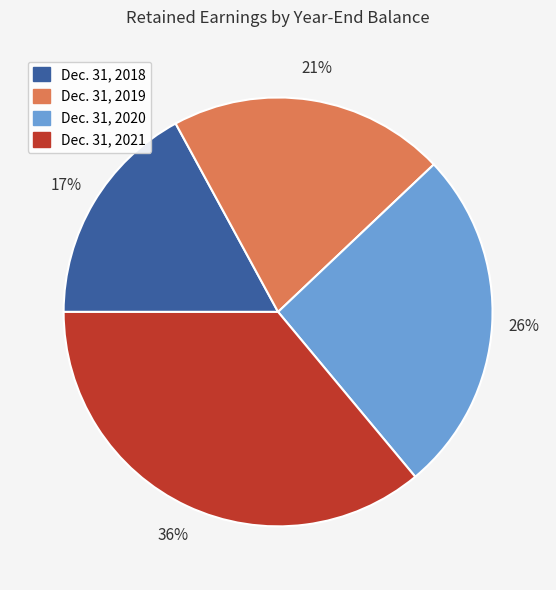

Count the number of slices in the pie.

4